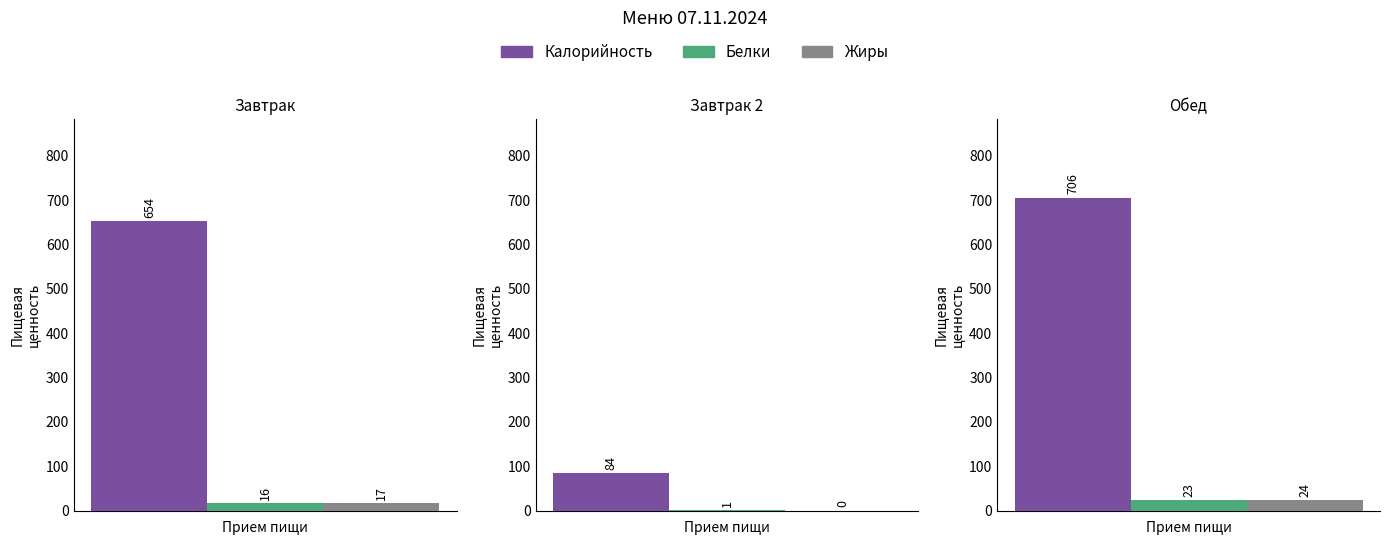

What is the minimum value for Белки?

1